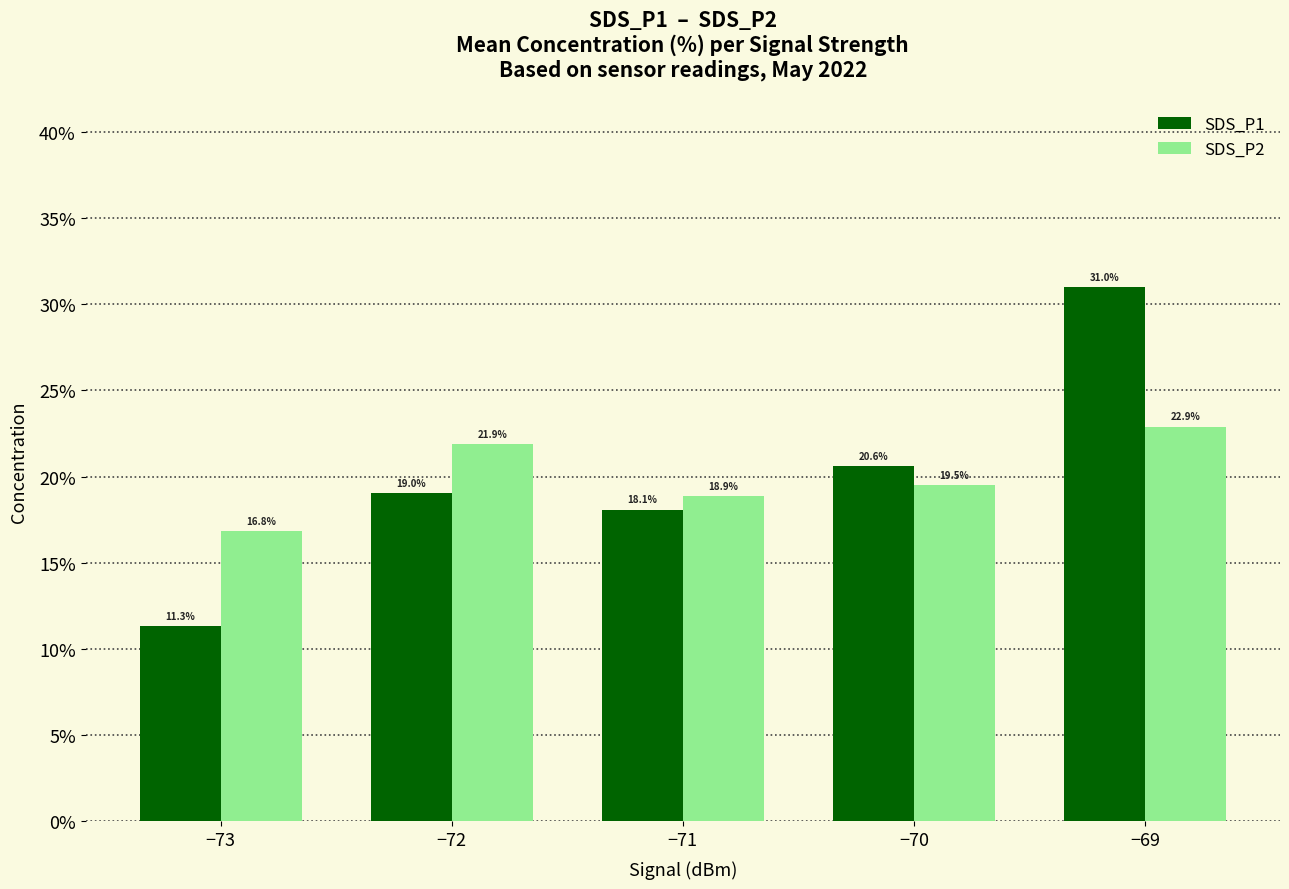

What is the spread (max minus min) of values at −70?

1.1